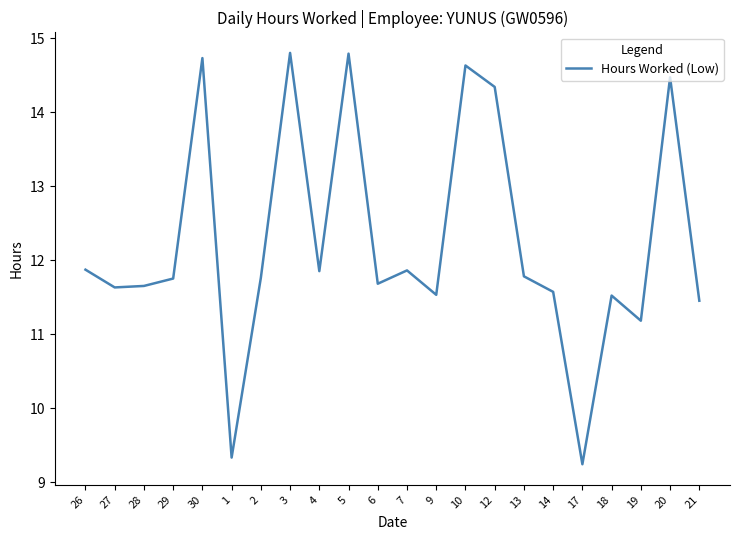

What is the change in value from 27 to 17?

-2.4